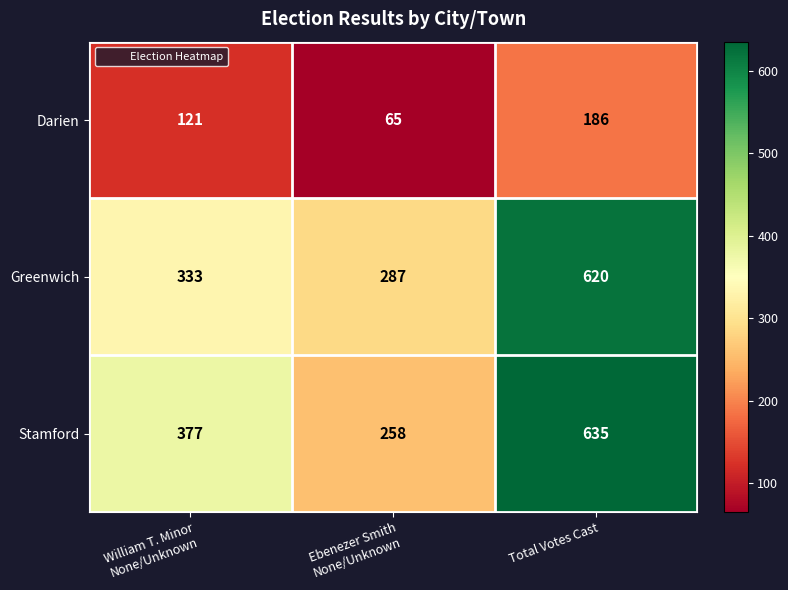

What is the approximate value of Darien at Total Votes Cast, to the nearest 10?

190